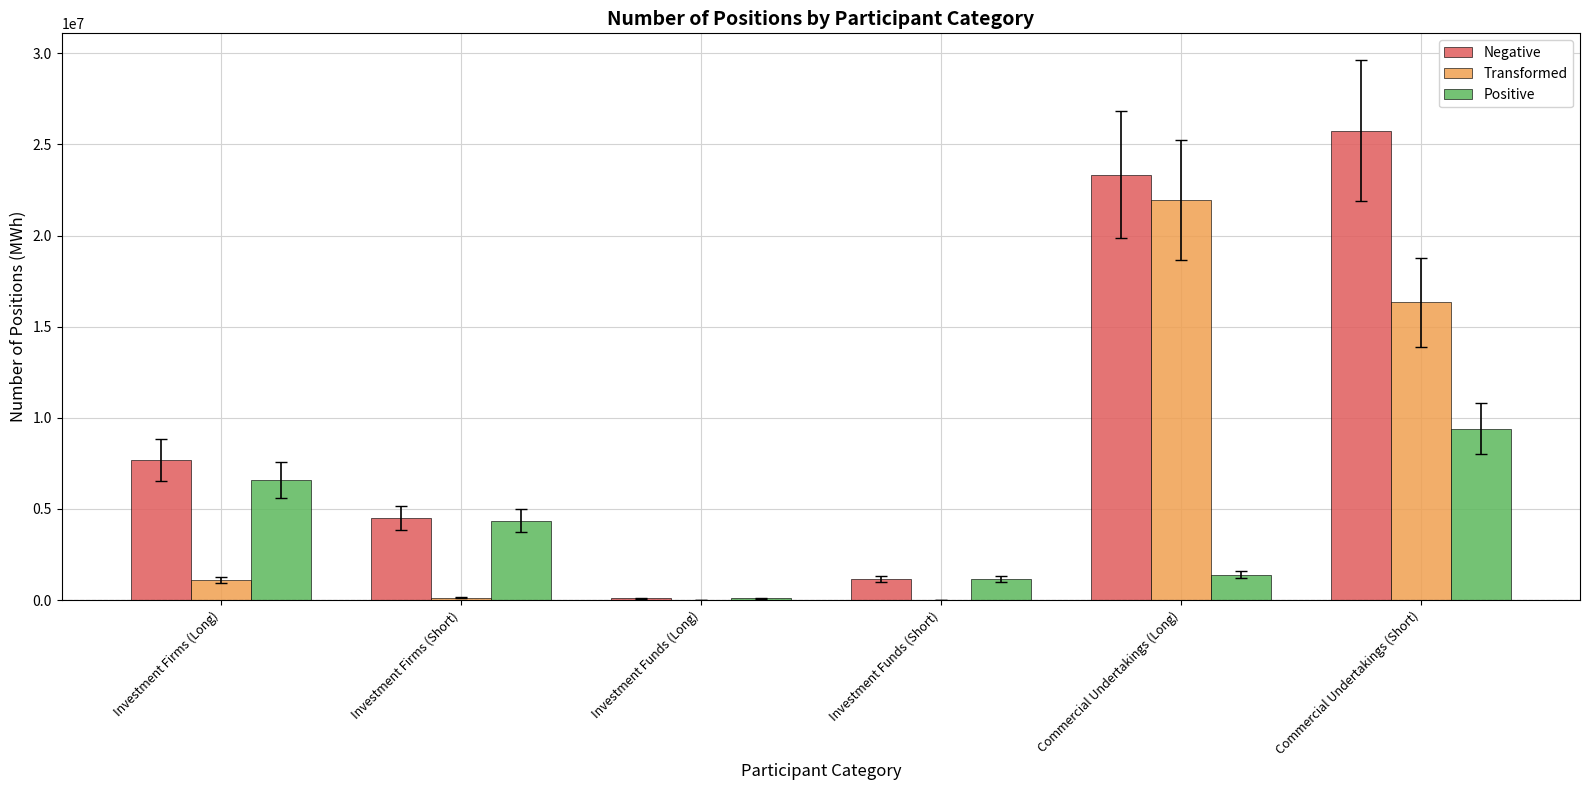

Between Investment Firms (Long) and Investment Funds (Short), which series saw the biggest shift?

Negative